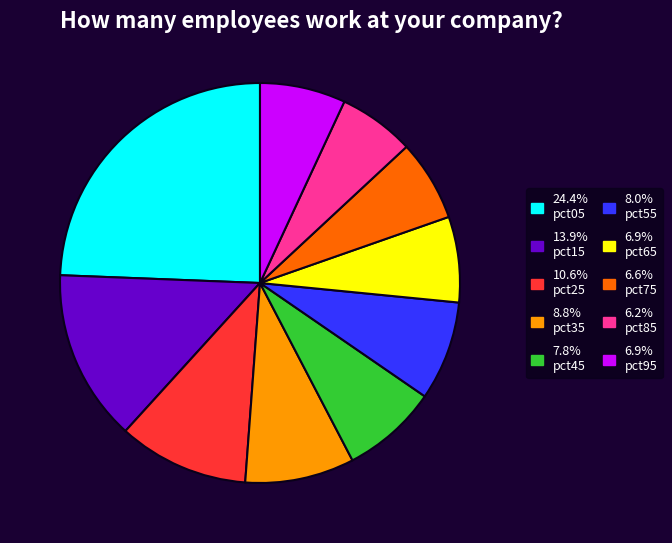

How many segments does this pie chart have?

10